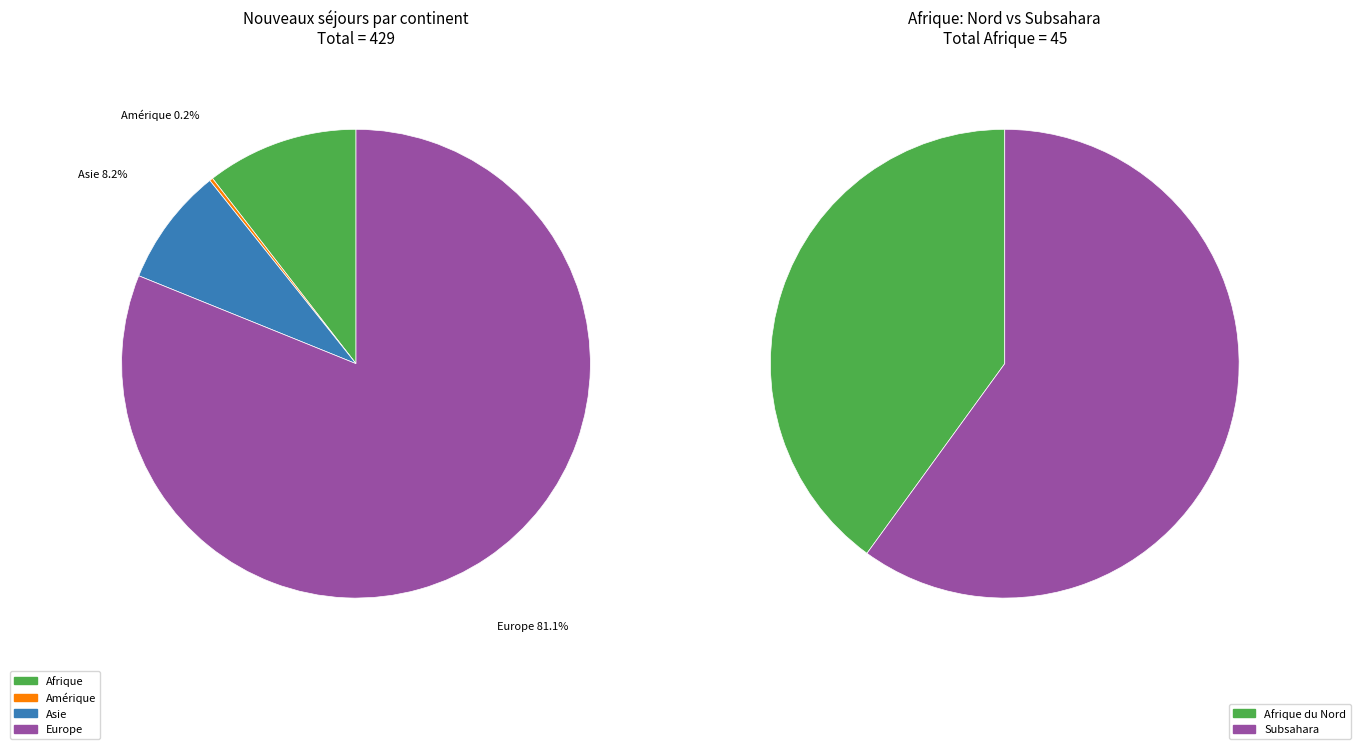

To the nearest percent, what is the difference between the largest and smallest slice percentages?

81%